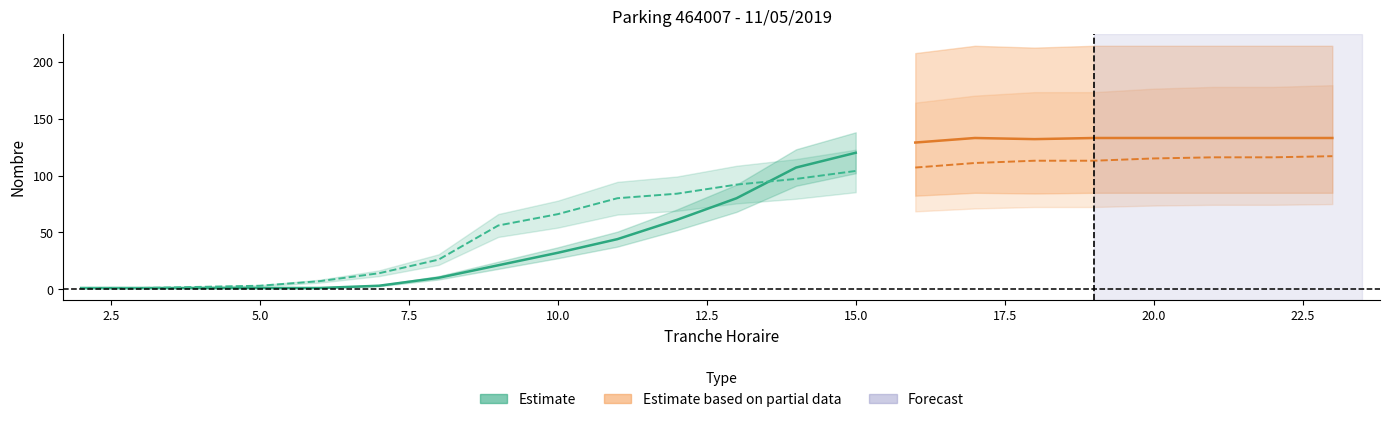

What is the difference between the second highest and second lowest values in the NB_HORAIRE series?

132